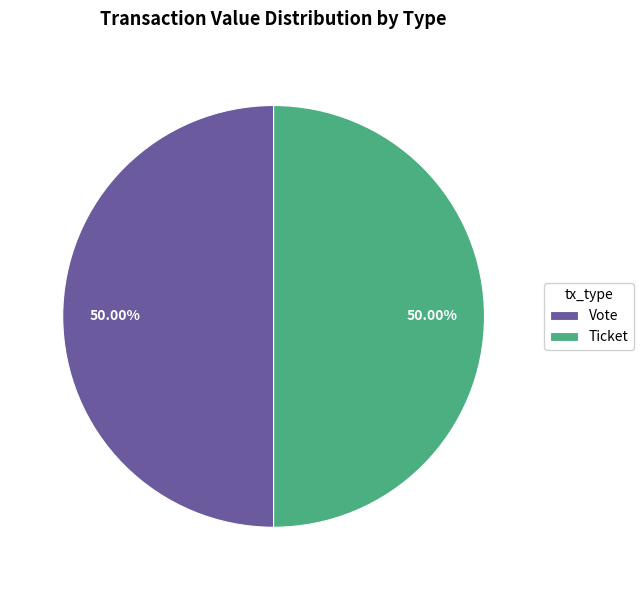

Combined, do Ticket and Vote account for over 50%?

Yes